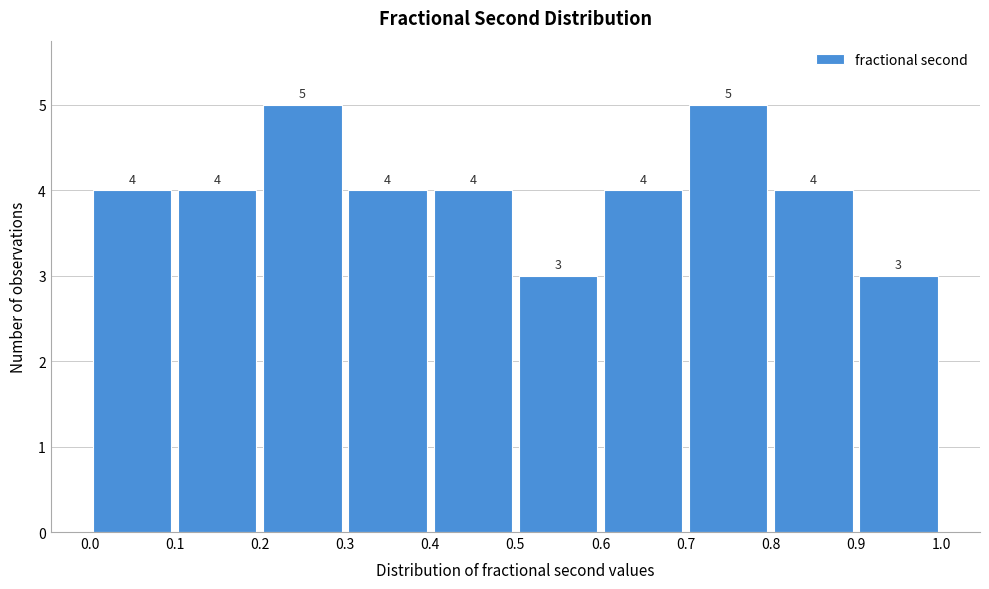

Reading left to right, transcribe this chart: for each bar, give the range it covers on the x-axis and its height.

0.0 to 0.1: 4
0.1 to 0.2: 4
0.2 to 0.3: 5
0.3 to 0.4: 4
0.4 to 0.5: 4
0.5 to 0.6: 3
0.6 to 0.7: 4
0.7 to 0.8: 5
0.8 to 0.9: 4
0.9 to 1.0: 3